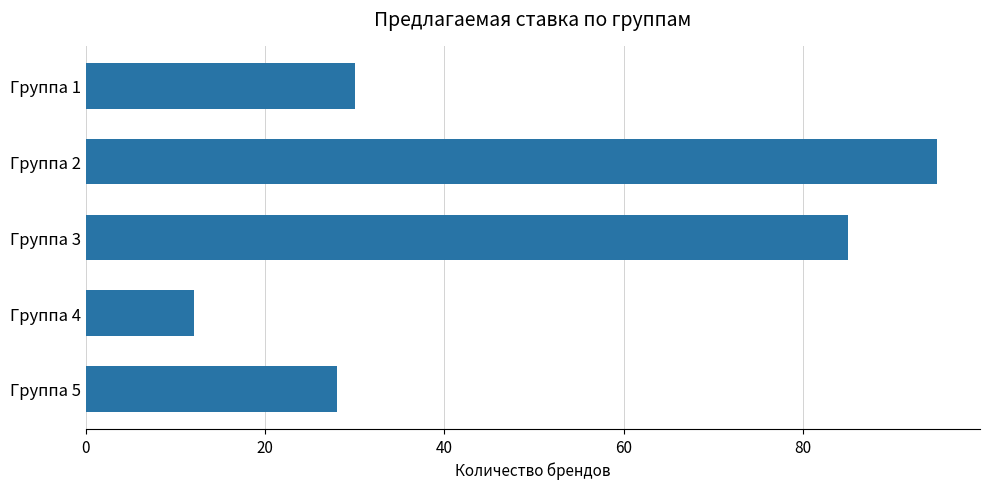

List the labels in order of value, smallest first.

Группа 4, Группа 5, Группа 1, Группа 3, Группа 2